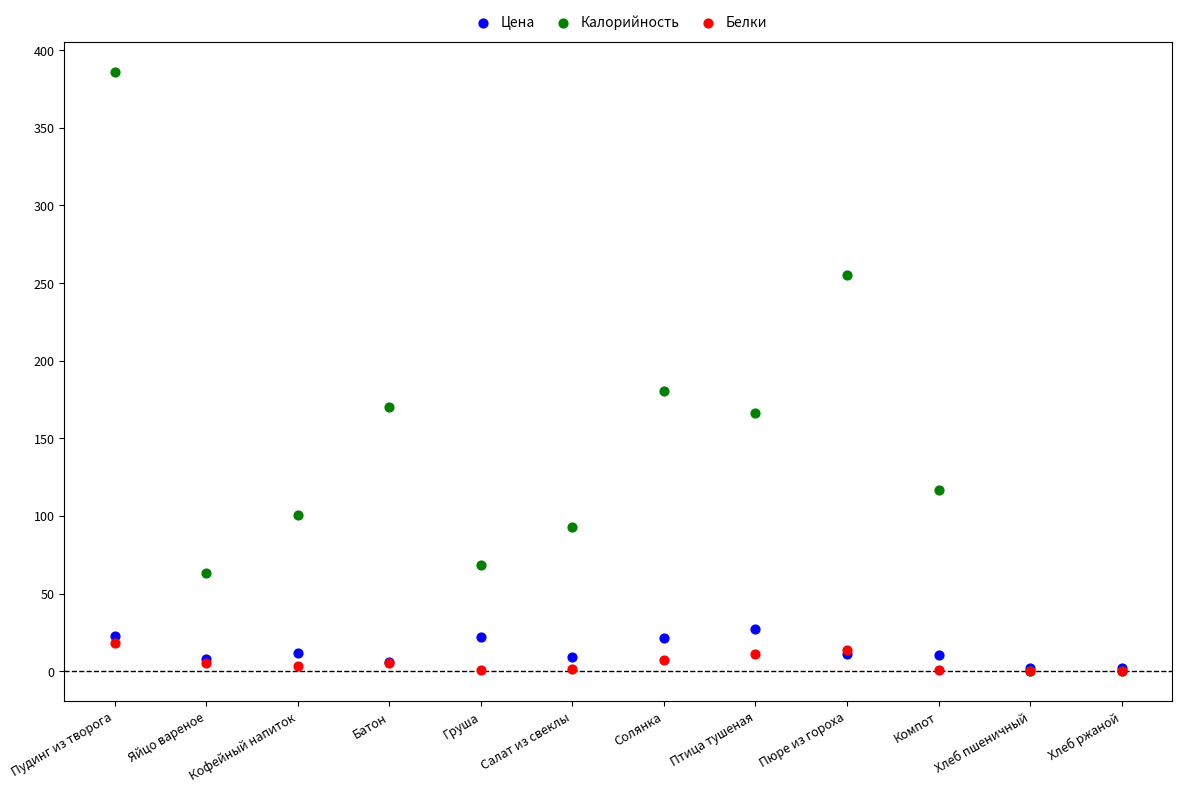

In the Калорийность series, what Y value is closest to 193?

180.8